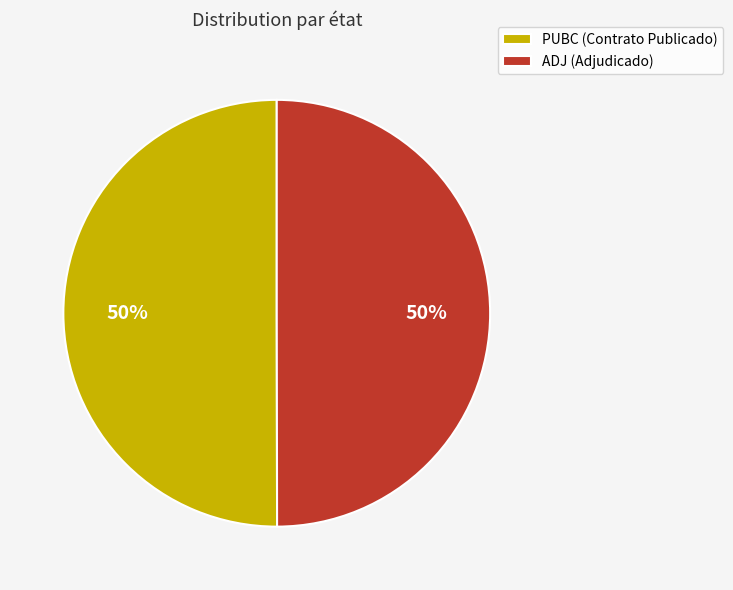

True or false: ADJ (Adjudicado) accounts for 50% of the total.

True